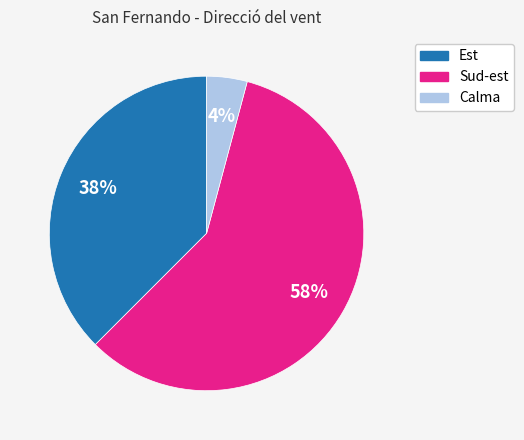

Which category has the smallest portion of the pie?

Calma